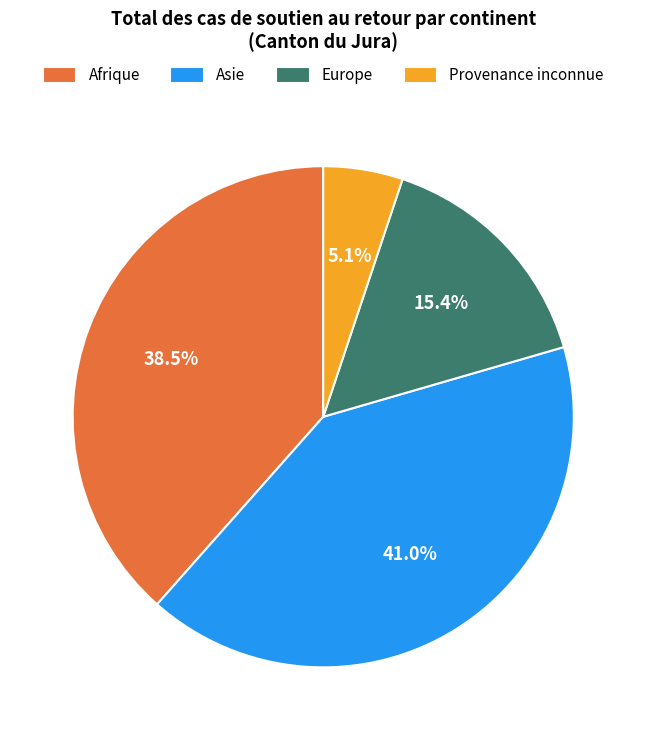

To the nearest percent, what is the average slice percentage?

25%